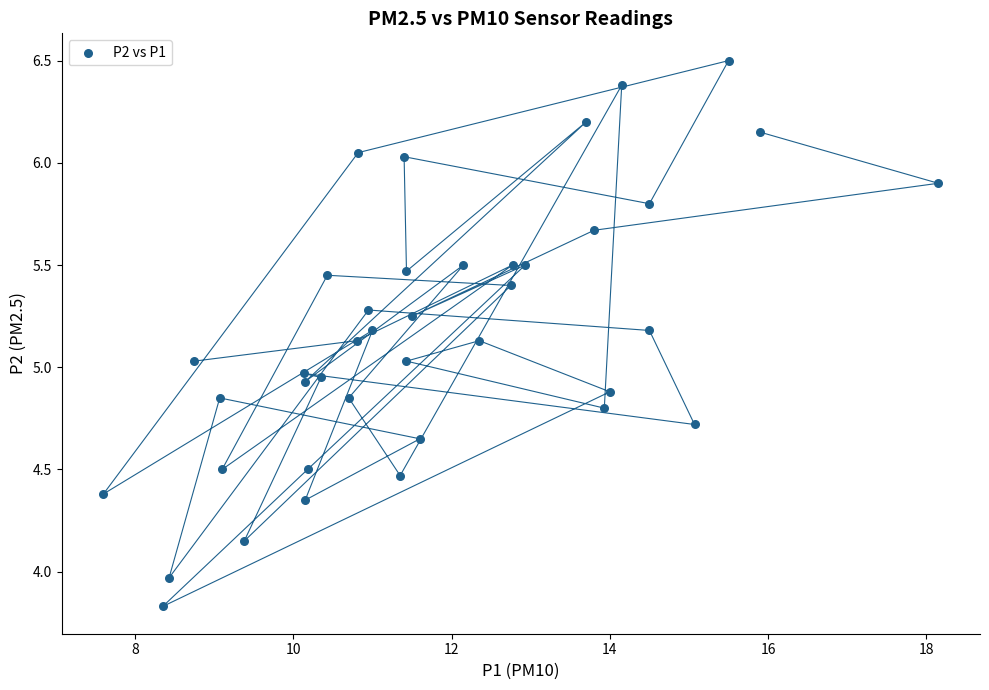

What is the range of X values (max minus min)?

10.5